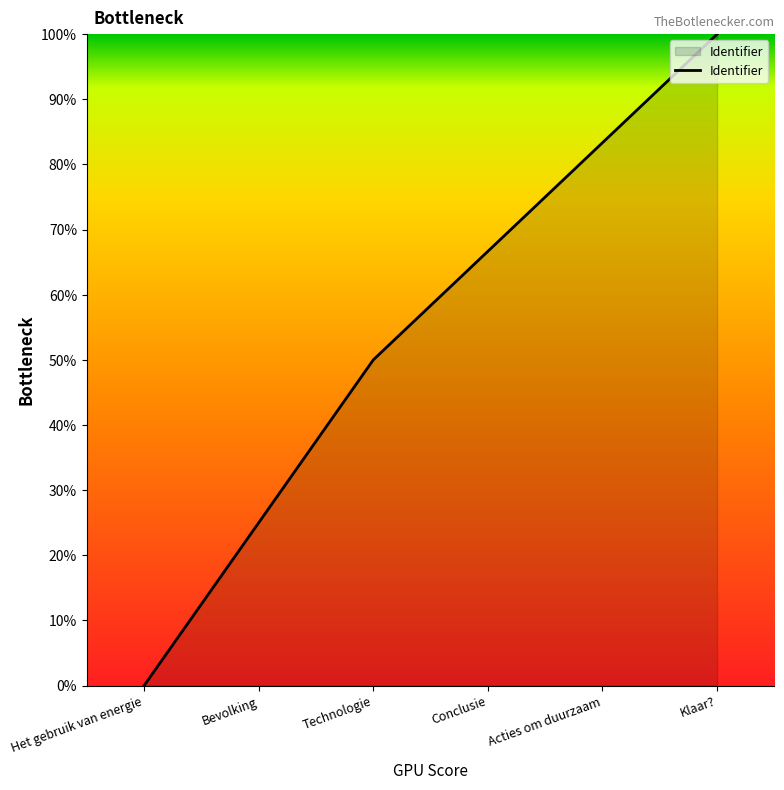

Rank the categories by value from lowest to highest.

Het gebruik van energie, Bevolking, Technologie, Conclusie, Acties om duurzaam, Klaar?